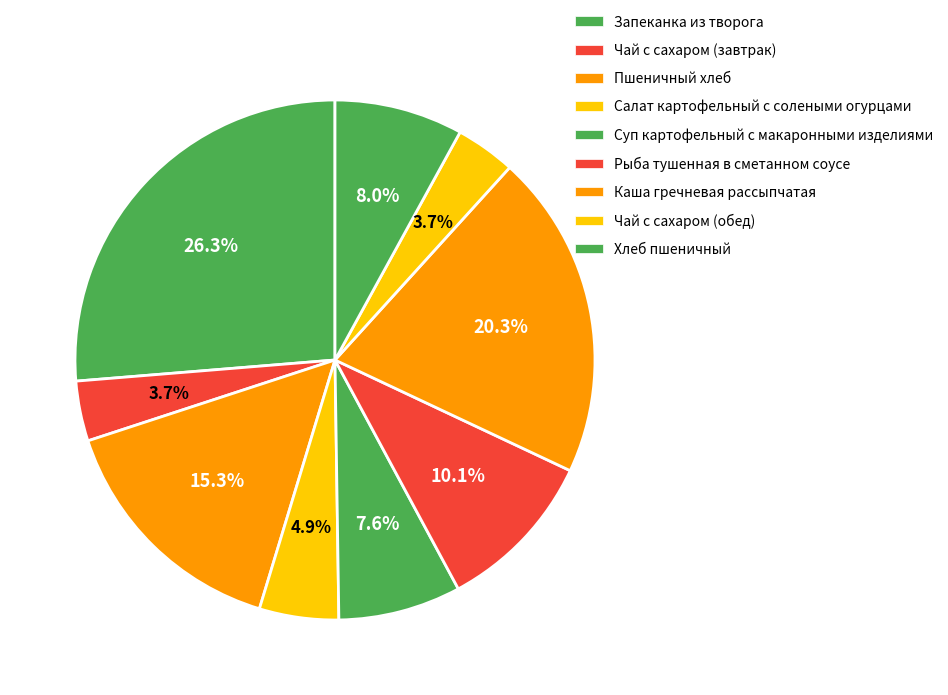

Which category has the smallest portion of the pie?

Чай с сахаром (завтрак)